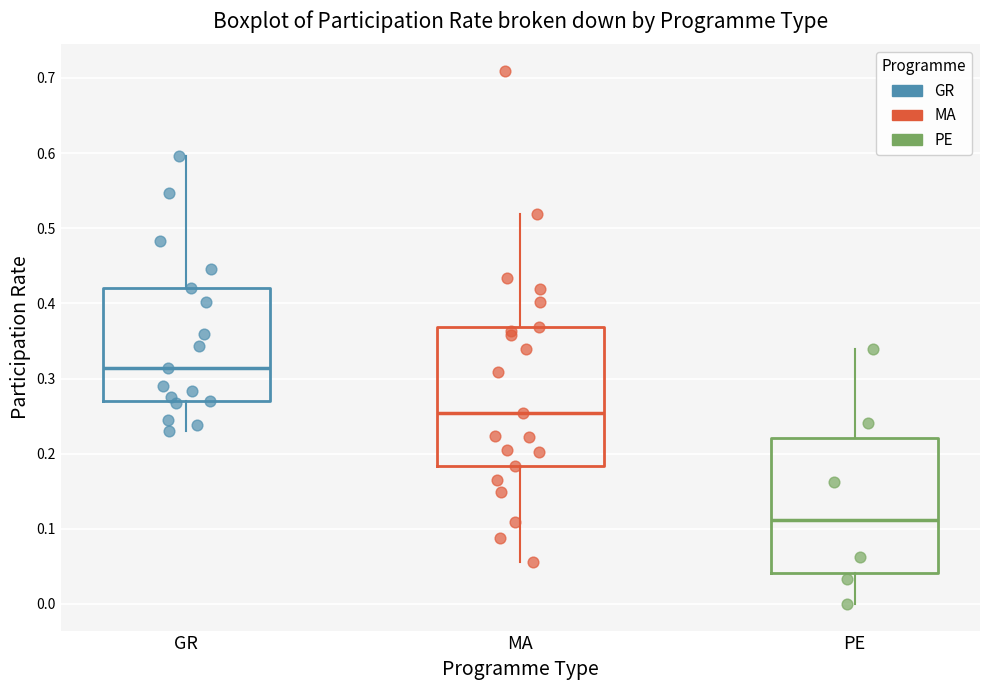

Where does the median line of the box for GR sit on the y-axis? The values are not printed on the chart, so give them approximately, as read against the axis.

0.31